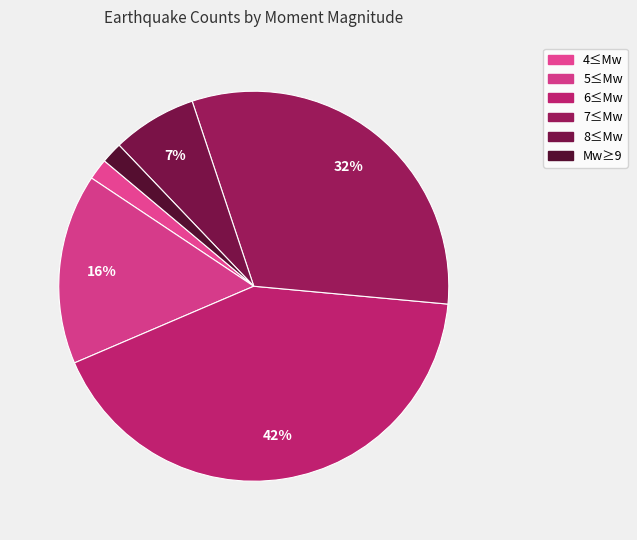

True or false: 7≤Mw accounts for 38% of the total.

False